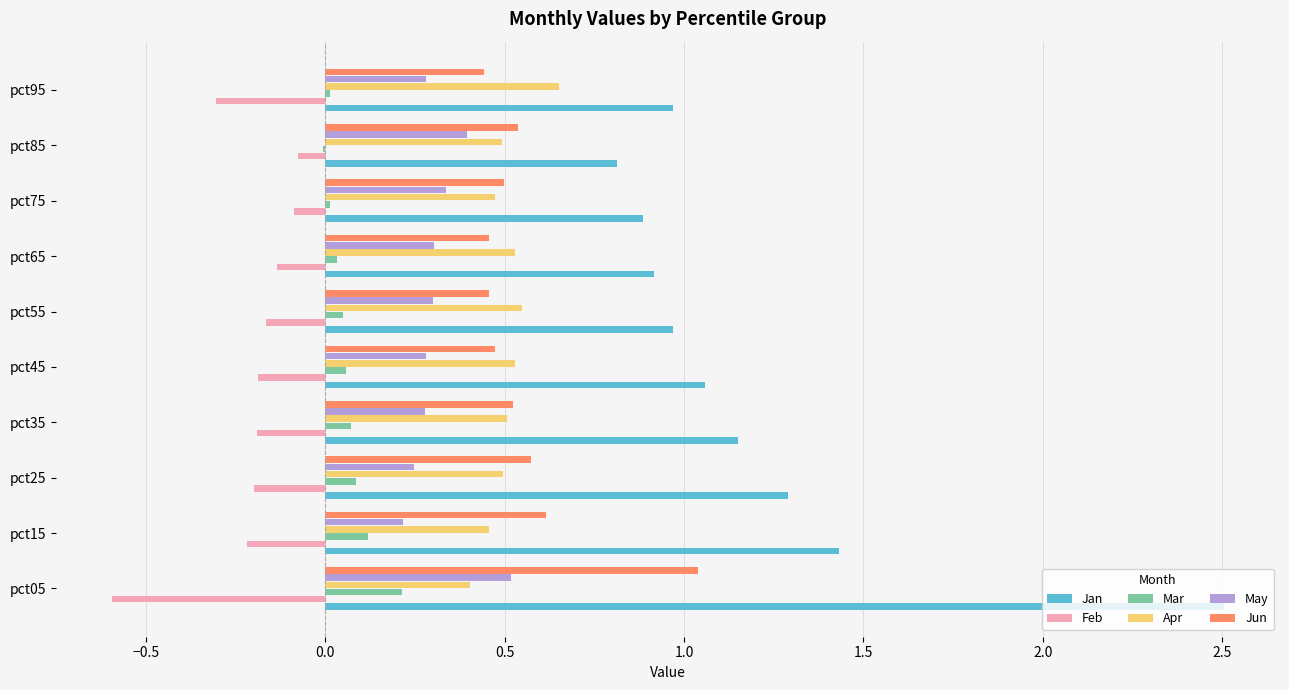

Between pct05 and pct15, which series saw the biggest shift?

Jan